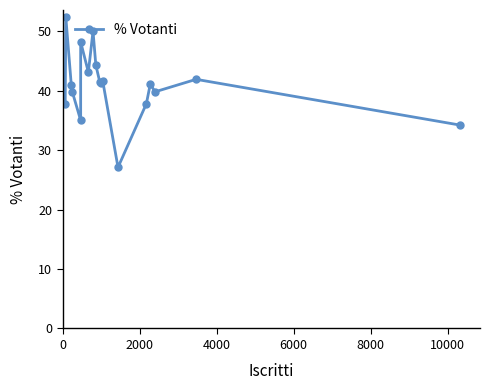

How many categories are shown in the chart?

18